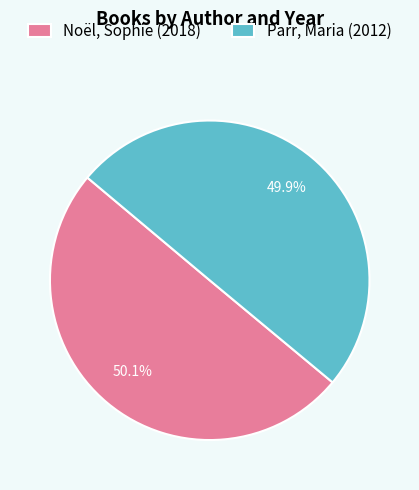

What percentage is NOT represented by Noël, Sophie (2018)?

49.9%